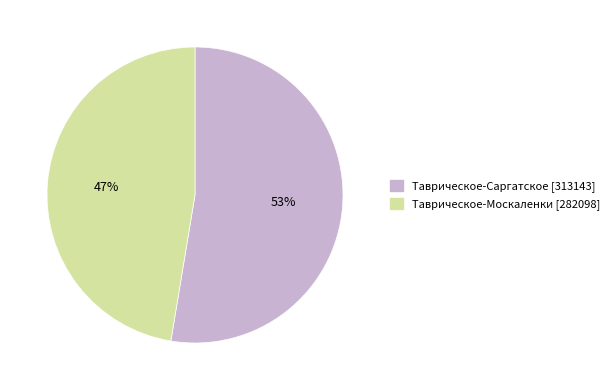

To the nearest percent, what is the combined percentage of Таврическое-Саргатское and Таврическое-Москаленки?

100%